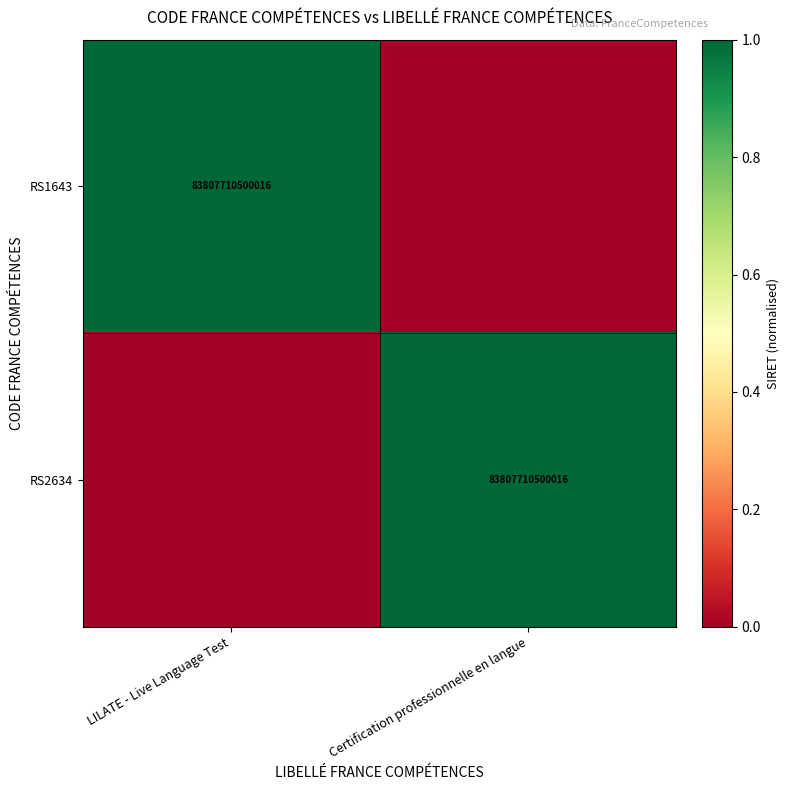

The value of RS2634 at Certification professionnelle en langue is 83807710500016. True or false?

True